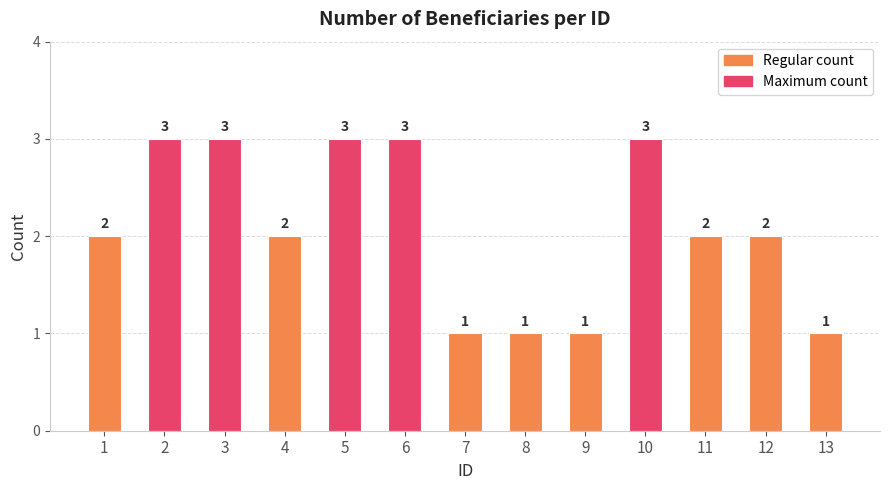

What is the maximum value shown in the chart?

3